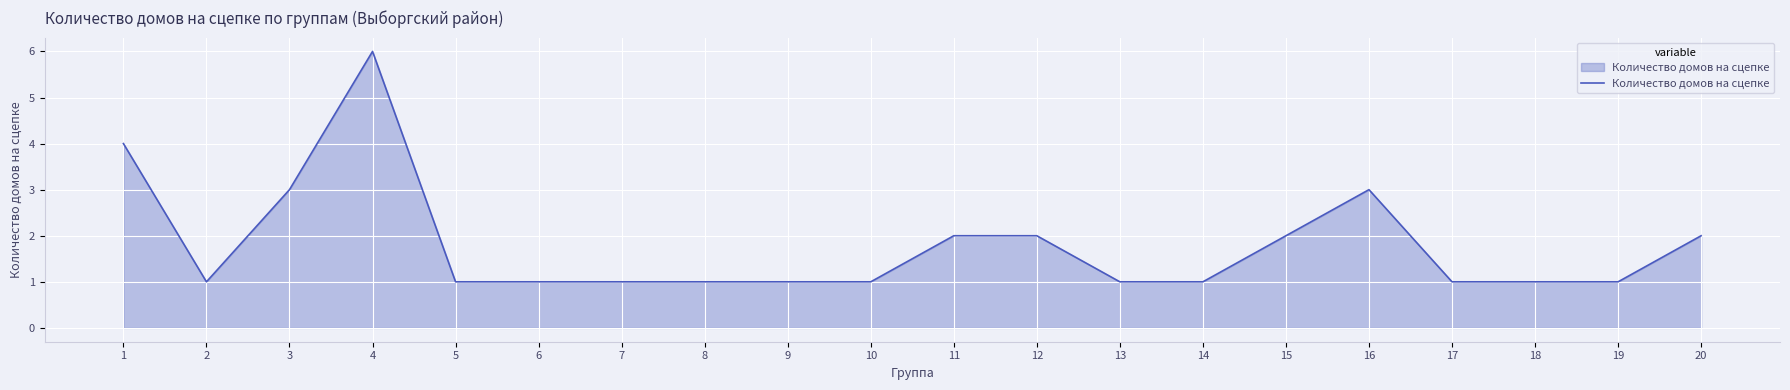

What is the maximum value shown in the chart?

6